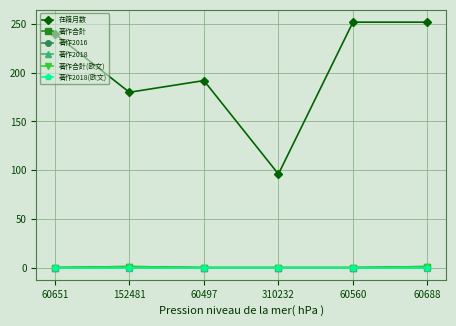

What are all the series names shown in the legend?

在籍月数, 著作合計, 著作2016, 著作2018, 著作合計(欧文), 著作2018(欧文)